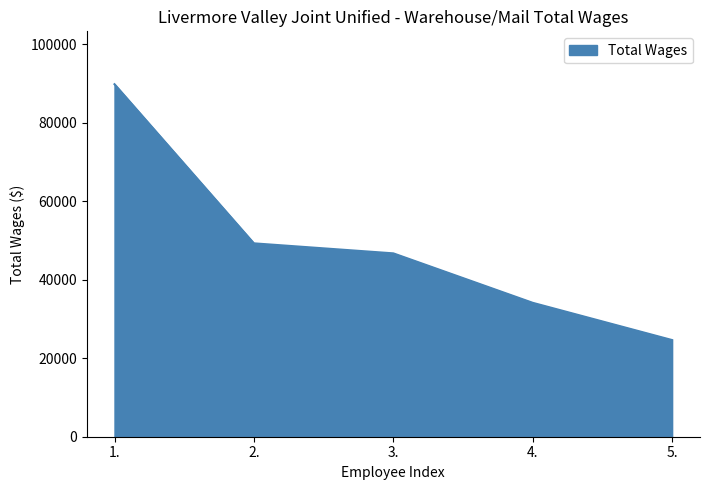

Read the value at 2., to the nearest 50.

49300